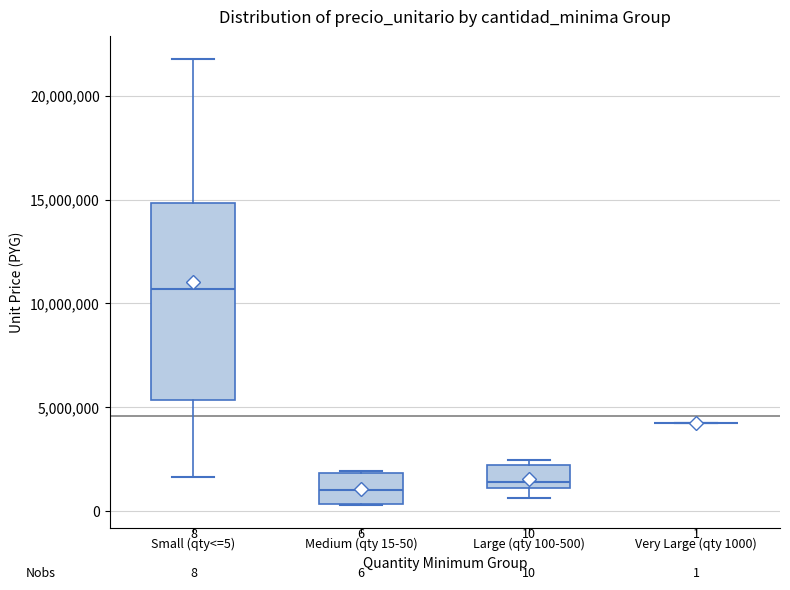

Comparing the boxes themselves (not the whiskers), which one is the tallest?

Small (qty<=5)